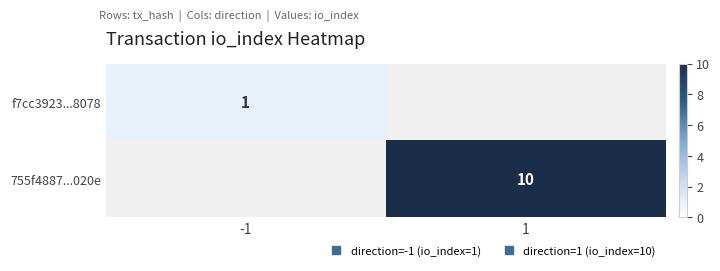

Rank the series by their average value, from highest to lowest.

f7cc3923...8078, 755f4887...020e